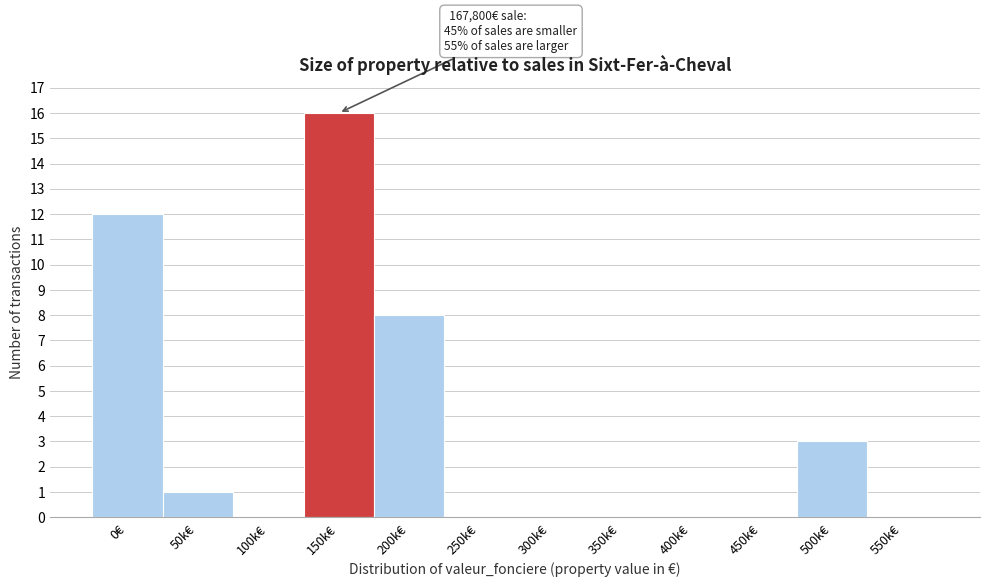

Reading right to left, what are all the values shown in this chart?

550k€=0	500k€=3	450k€=0	400k€=0	350k€=0	300k€=0	250k€=0	200k€=8	150k€=16	100k€=0	50k€=1	0€=12